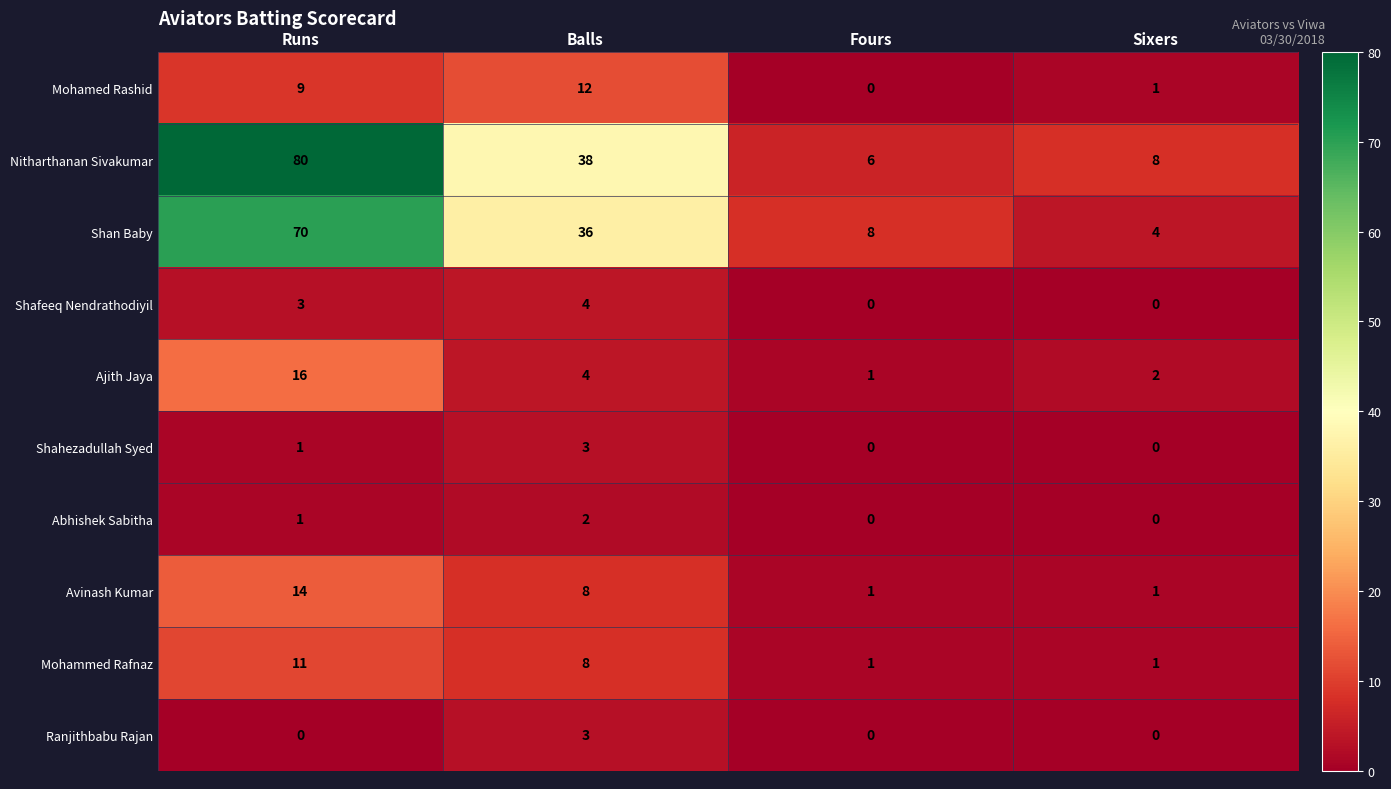

Which series has the largest total across all categories?

Nitharthanan Sivakumar